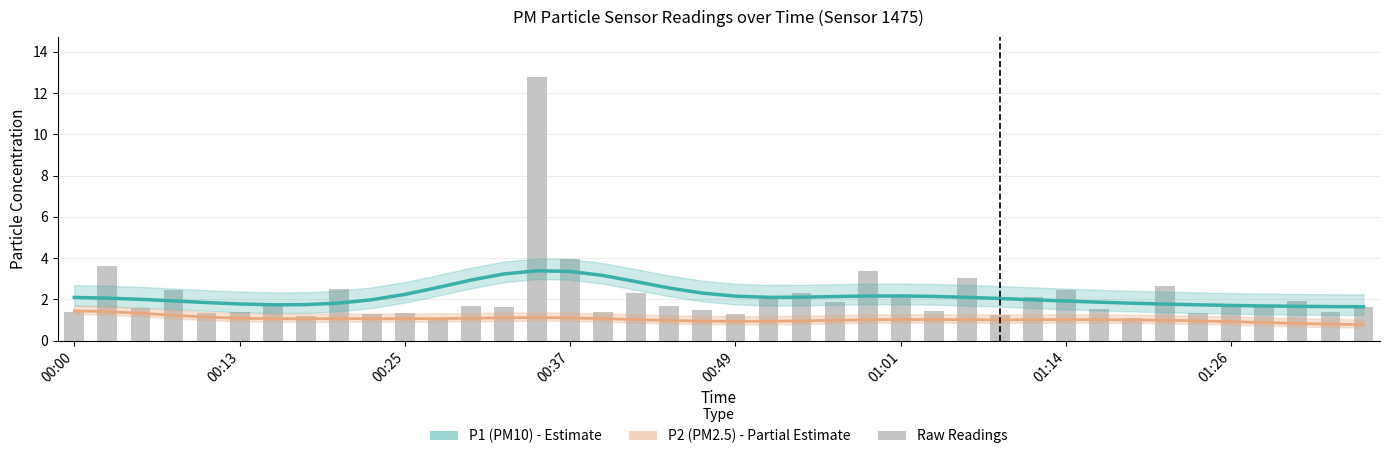

Where is P2 (PM2.5) nearest to the value 1?

32